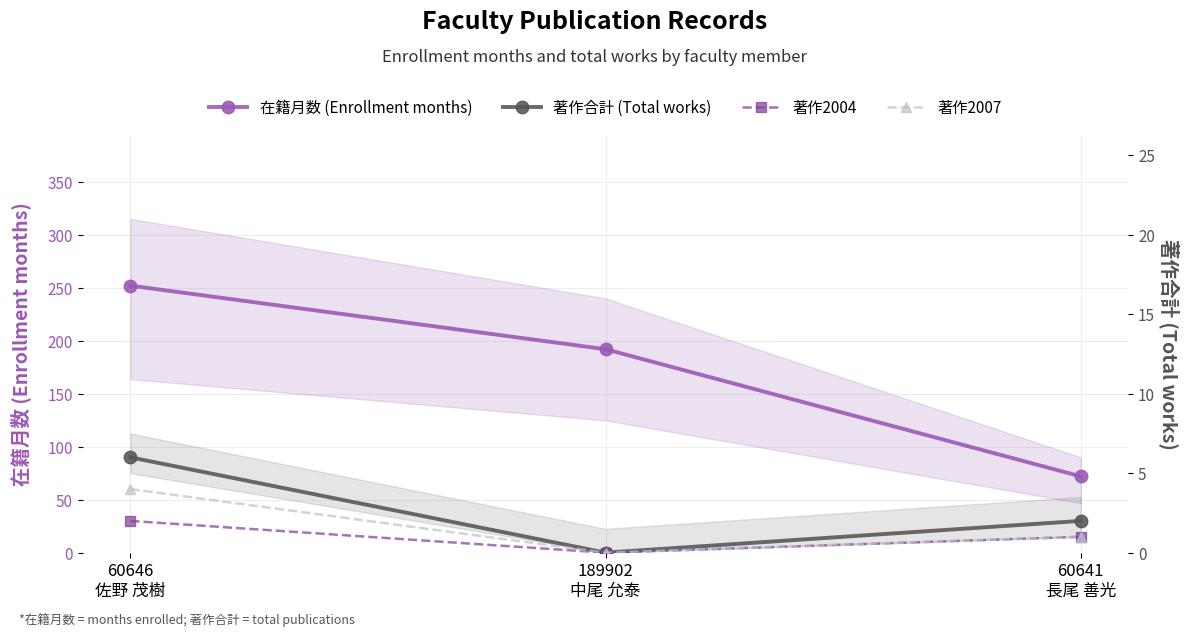

Where does the 著作2007 series first go above 1?

60646
佐野 茂樹